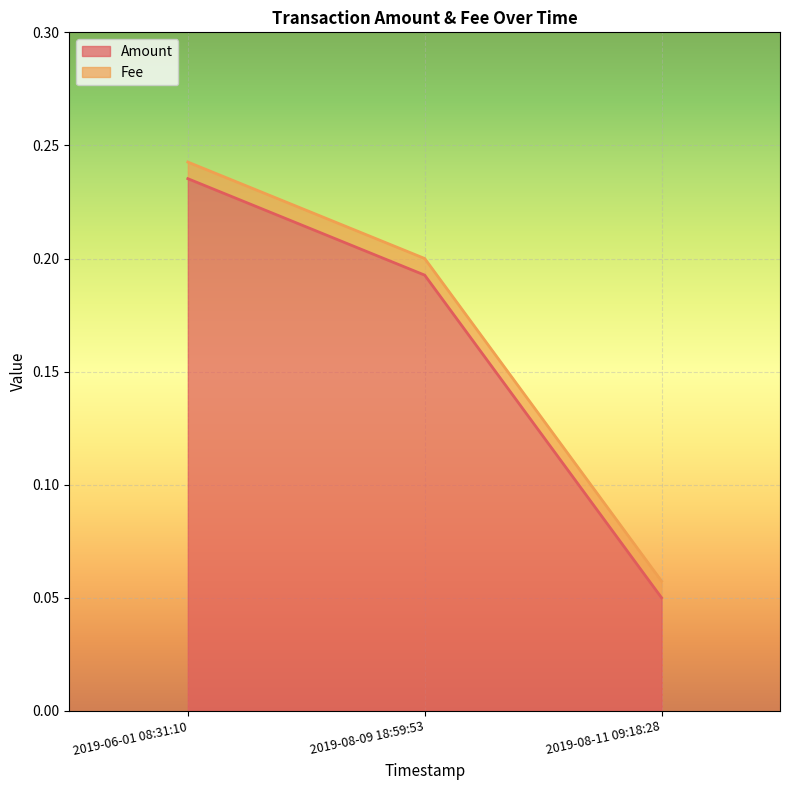

What value does the data have at 2019-06-01 08:31:10?

0.2